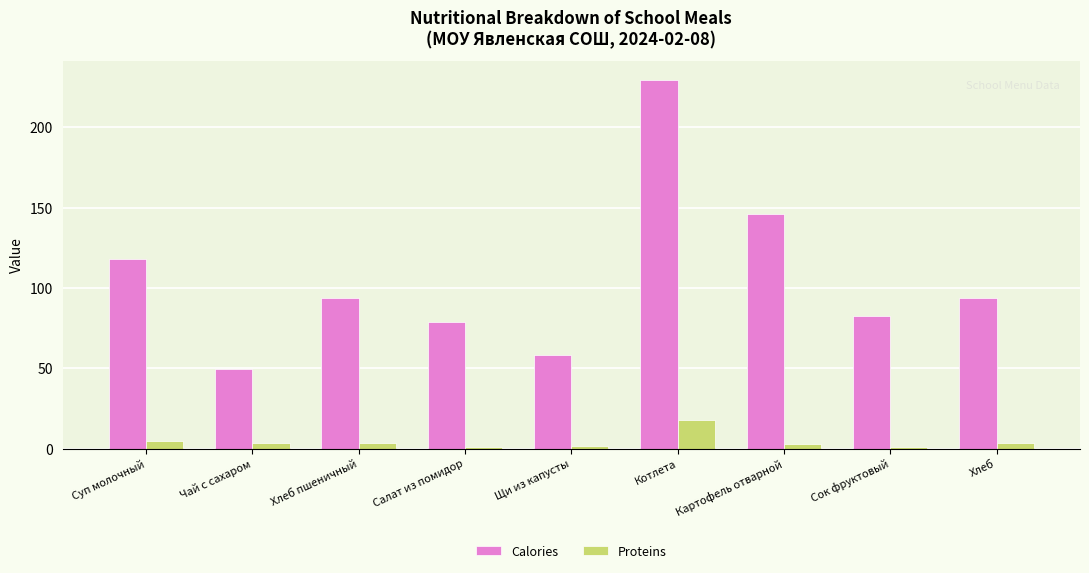

What is the value of the Proteins bar at the 2nd from the left?

3.2